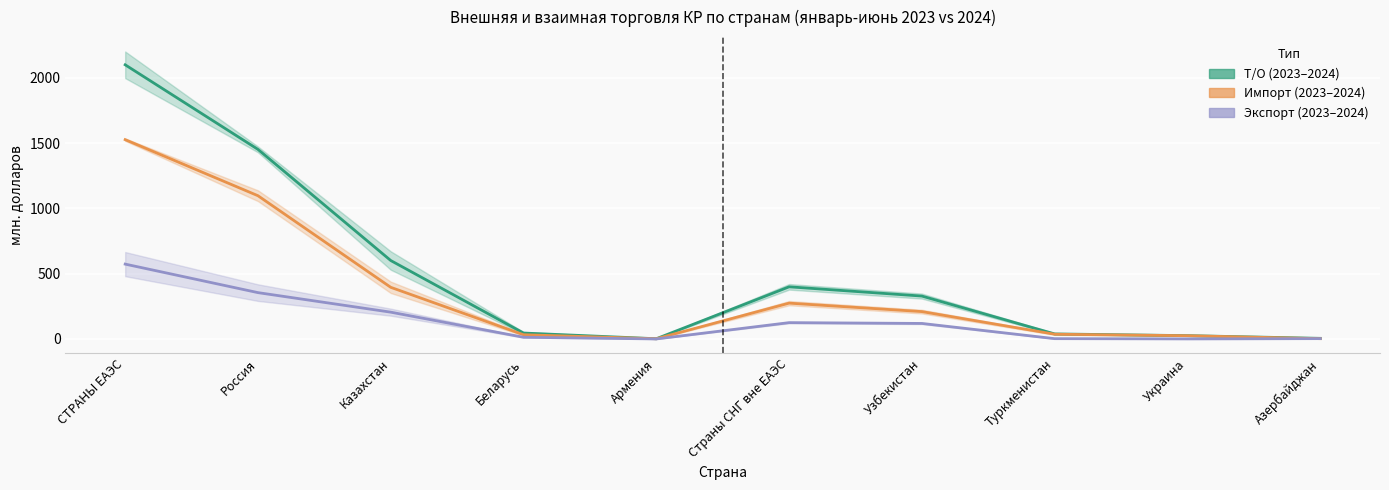

Rank the categories by Экспорт (среднее) value from highest to lowest.

СТРАНЫ ЕАЭС, Россия, Казахстан, Страны СНГ вне ЕАЭС, Узбекистан, Беларусь, Азербайджан, Туркменистан, Украина, Армения